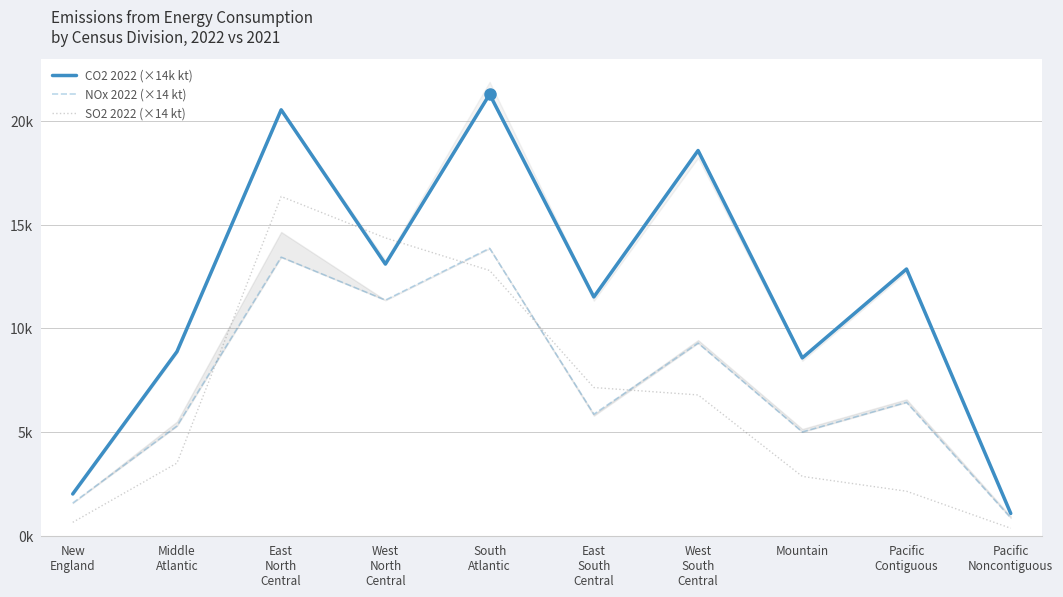

True or false: CO2 2022 (×14k kt) has more than 2 interior local peaks.

True